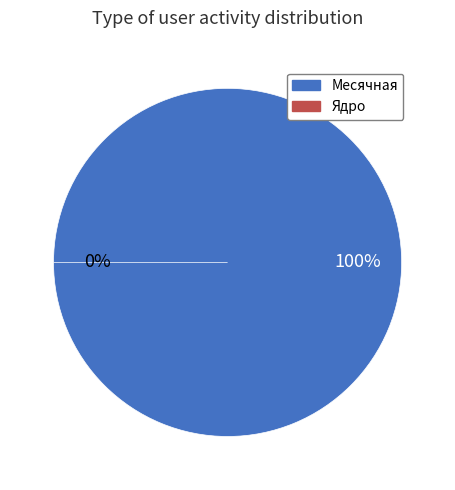

Is there a majority slice in this chart?

Yes